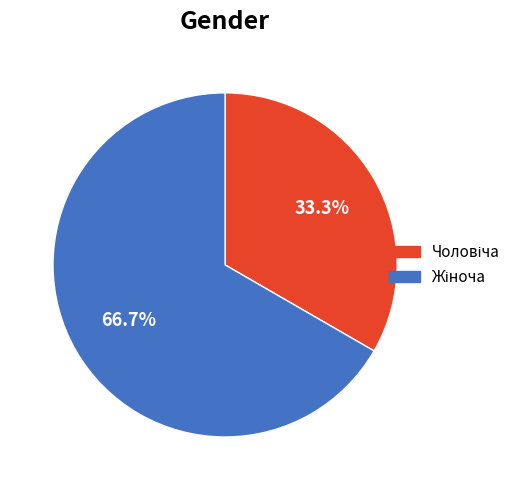

Is there any slice that represents more than half of the pie?

Yes